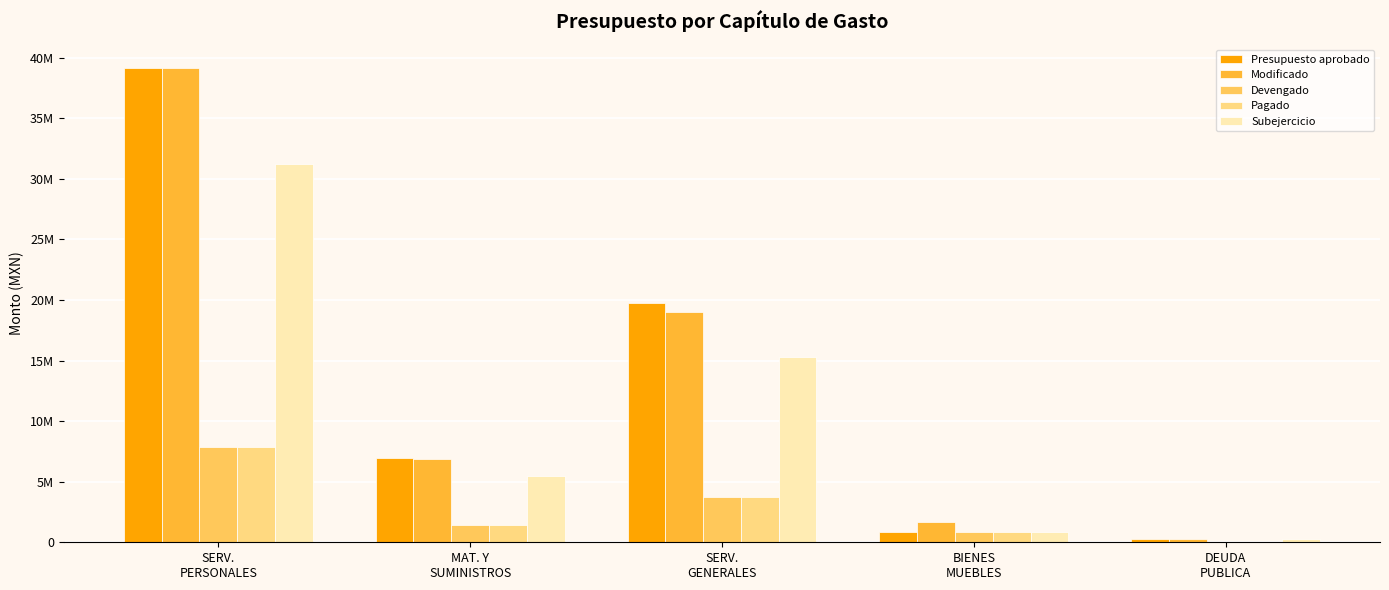

Which category has the lowest value in the Modificado series?

DEUDA
PUBLICA